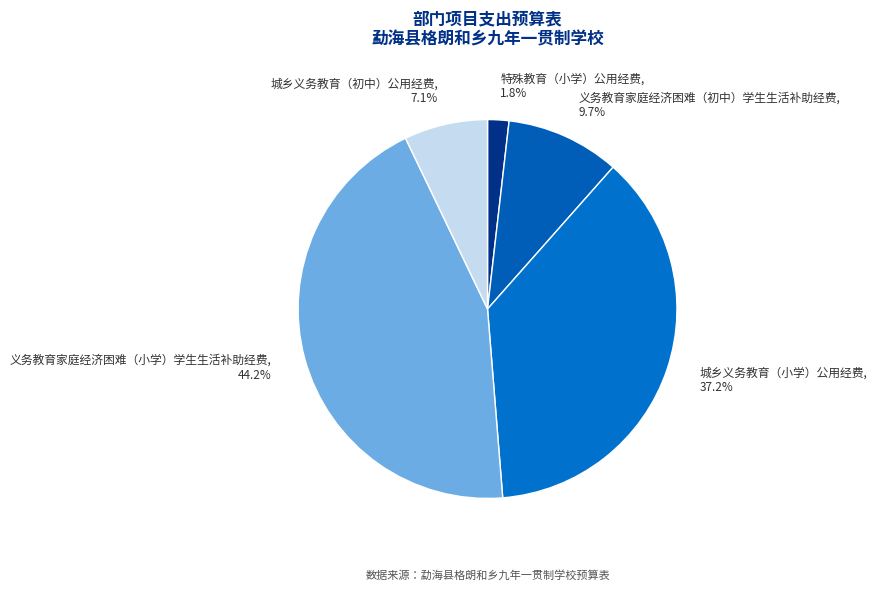

Rank the categories by value from lowest to highest.

特殊教育（小学）公用经费, 城乡义务教育（初中）公用经费, 义务教育家庭经济困难（初中）学生生活补助经费, 城乡义务教育（小学）公用经费, 义务教育家庭经济困难（小学）学生生活补助经费